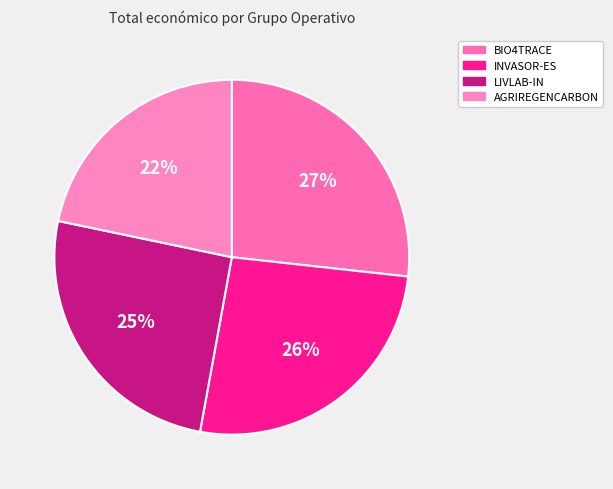

Rank the categories by value from lowest to highest.

AGRIREGENCARBON, LIVLAB-IN, INVASOR-ES, BIO4TRACE